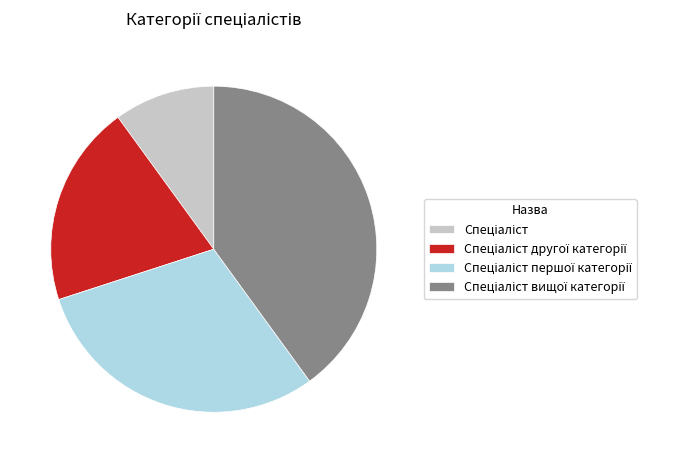

How many segments does this pie chart have?

4